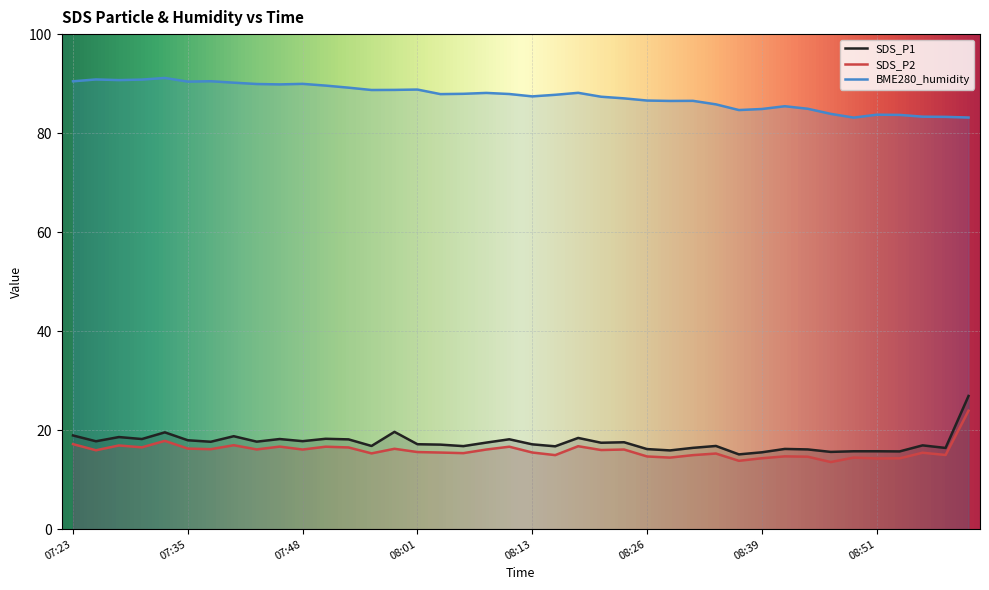

What are all the series names shown in the legend?

SDS_P1, SDS_P2, BME280_humidity